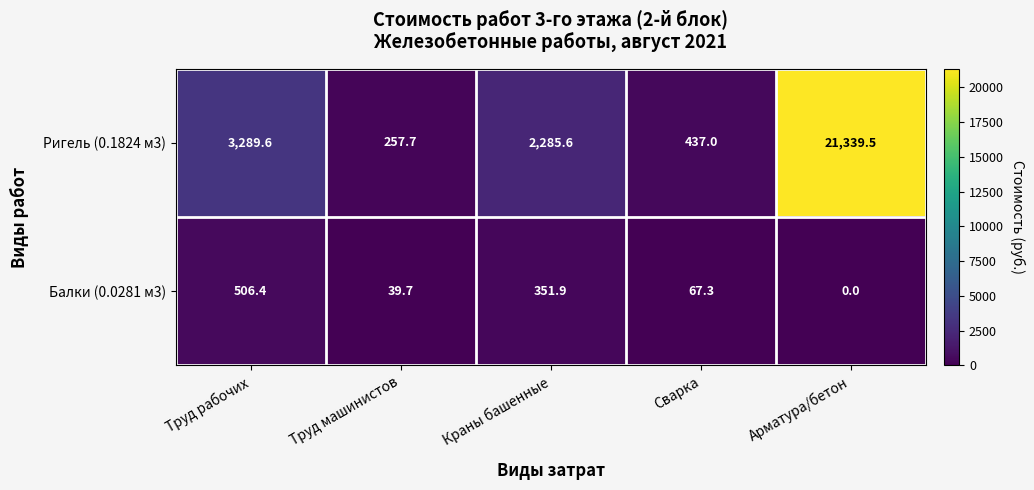

What is the greatest value displayed?

21339.5